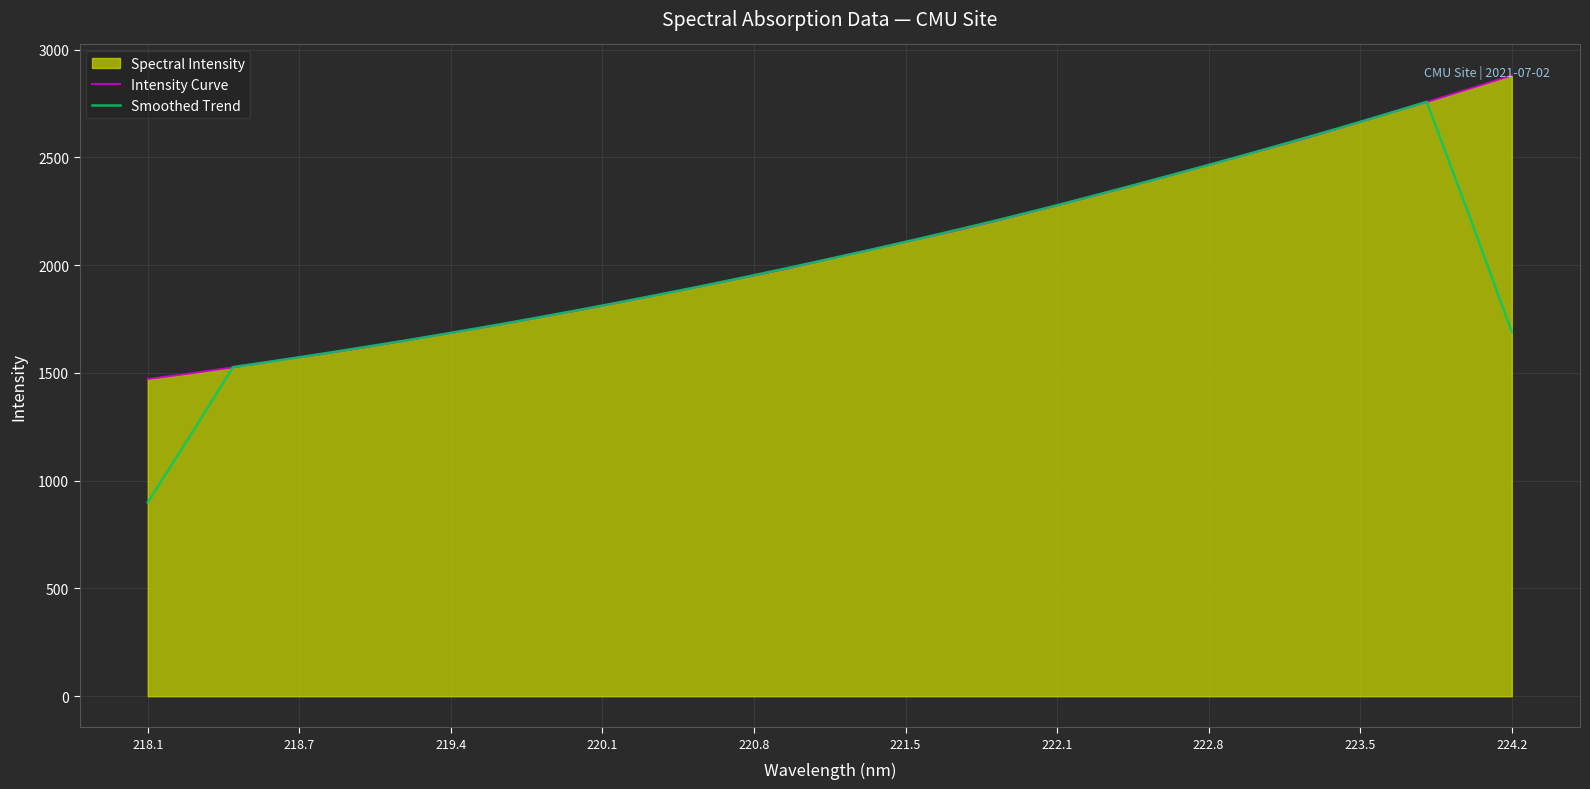

Which series has the largest range (max minus min)?

Smoothed Trend